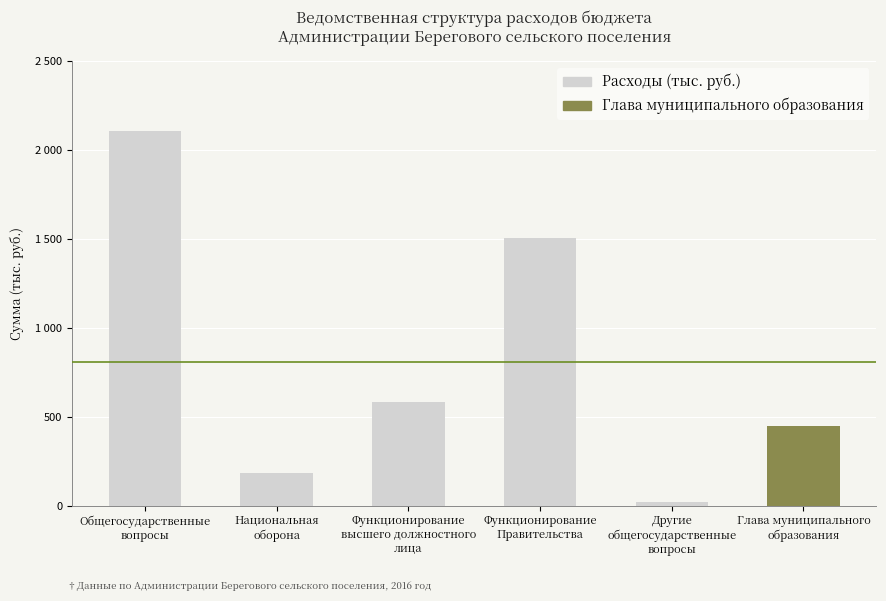

What is the average value?

807.9